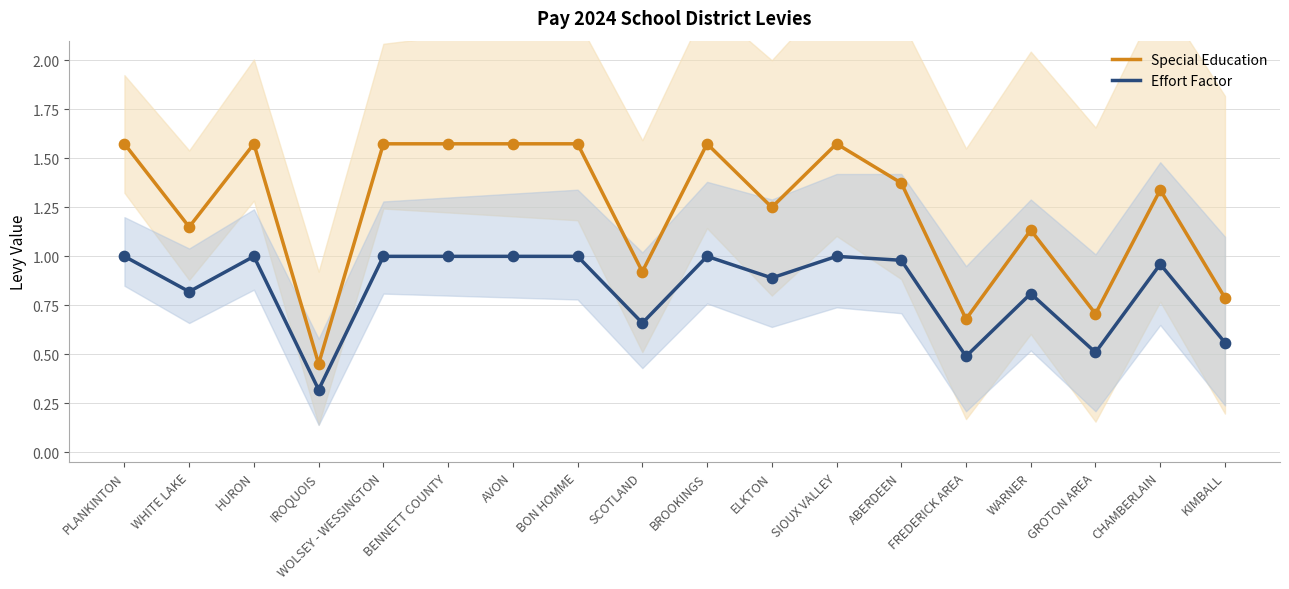

What is the total value across all series at BON HOMME?

2.6